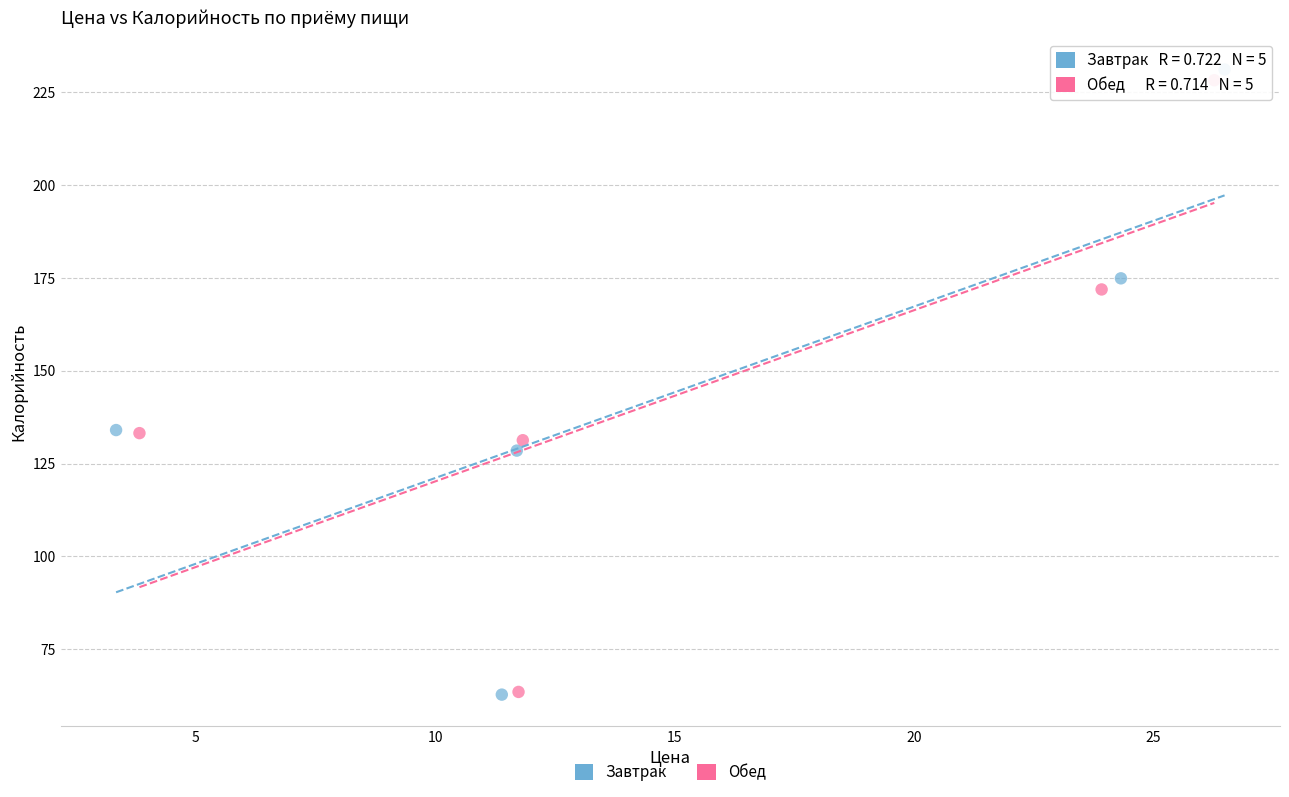

Which series has the widest spread of Y values?

Завтрак